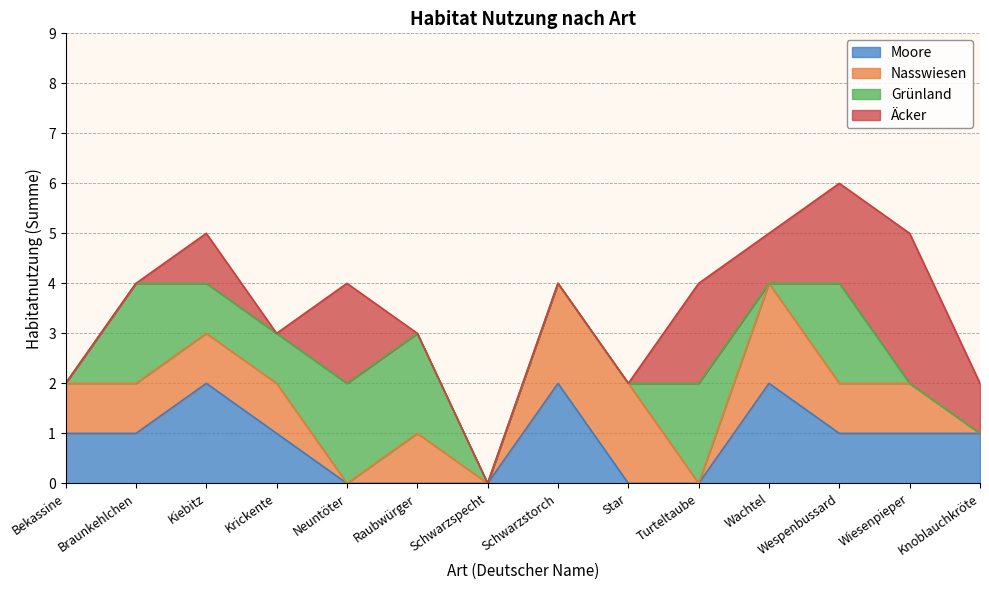

At how many categories does at least one series exceed 2?

1